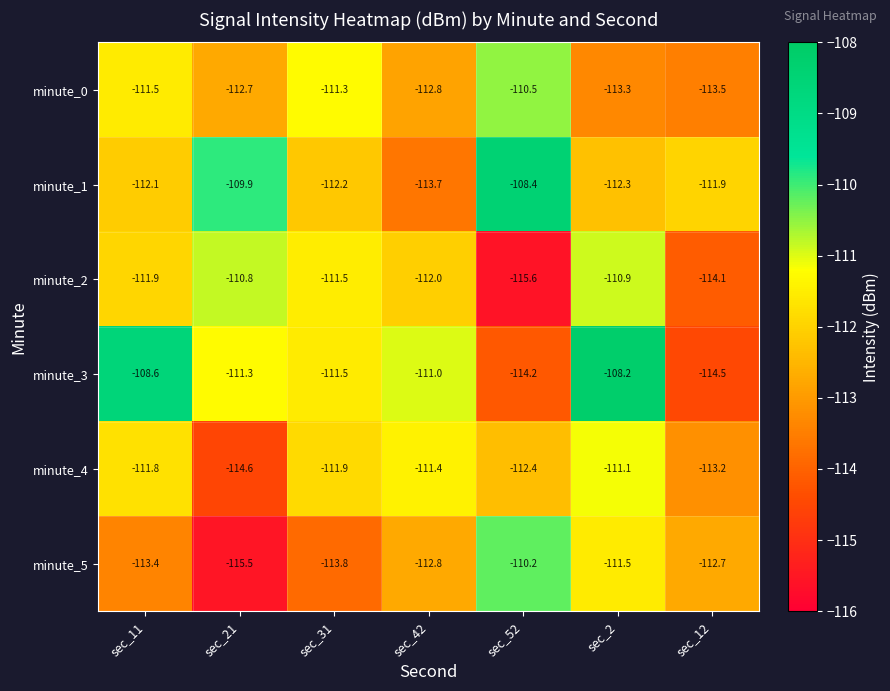

Which category has the lowest value in the minute_1 series?

sec_42